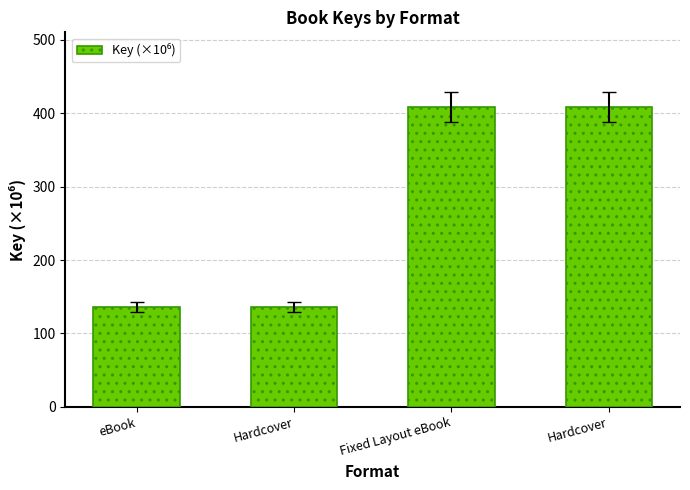

Count the number of categories in the chart.

4